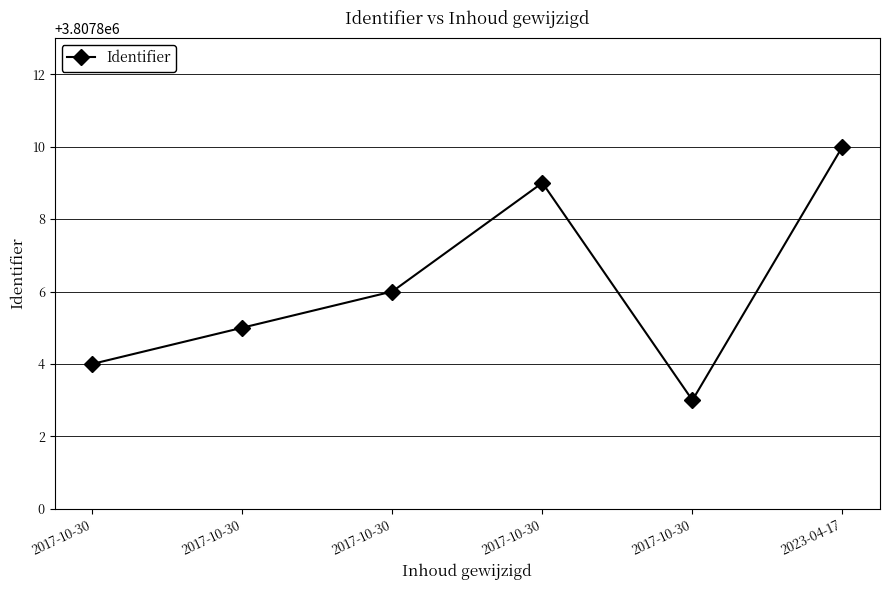

Is this an area chart (filled region under the line)?

No